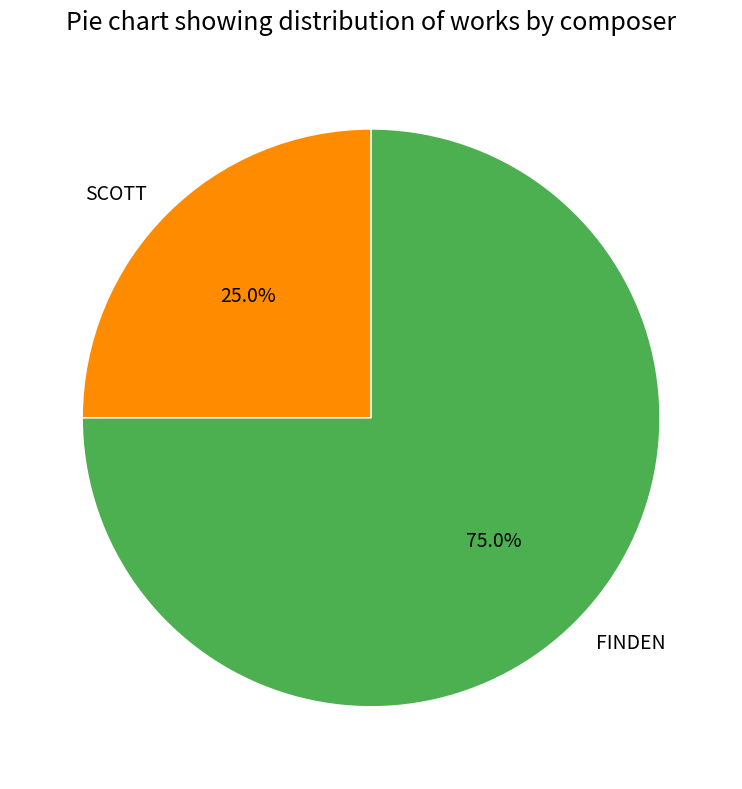

Count the number of slices in the pie.

2